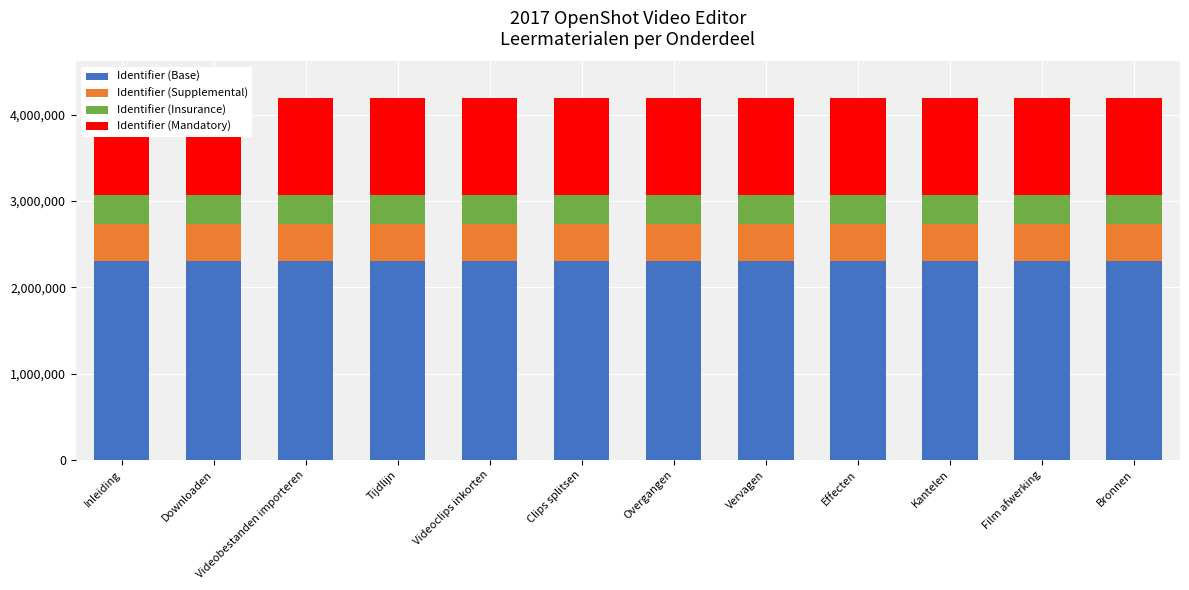

What is the difference between the second highest and minimum values in the Identifier (Insurance) series?

2.9